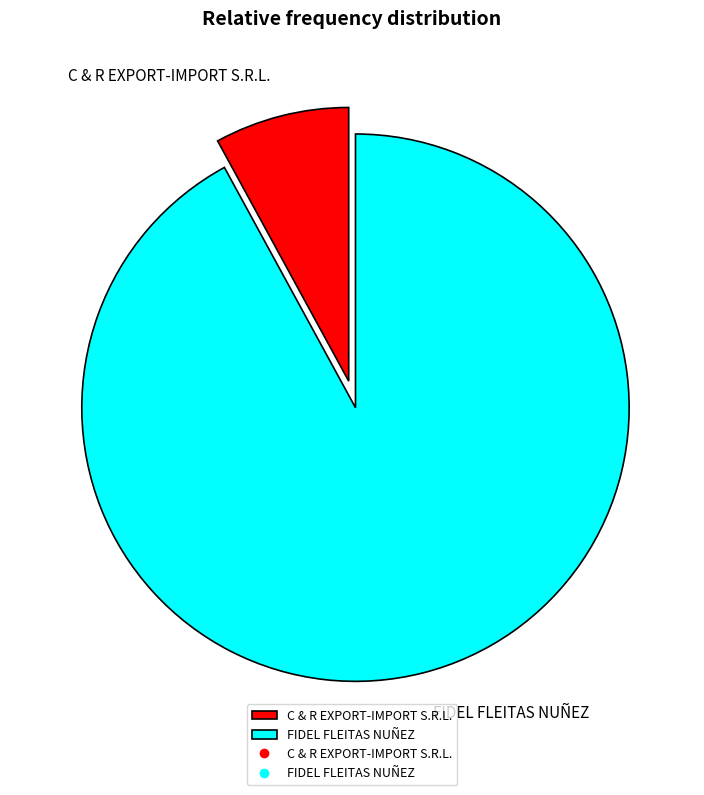

Combined, do FIDEL FLEITAS NUÑEZ and C & R EXPORT-IMPORT S.R.L. account for over 50%?

Yes